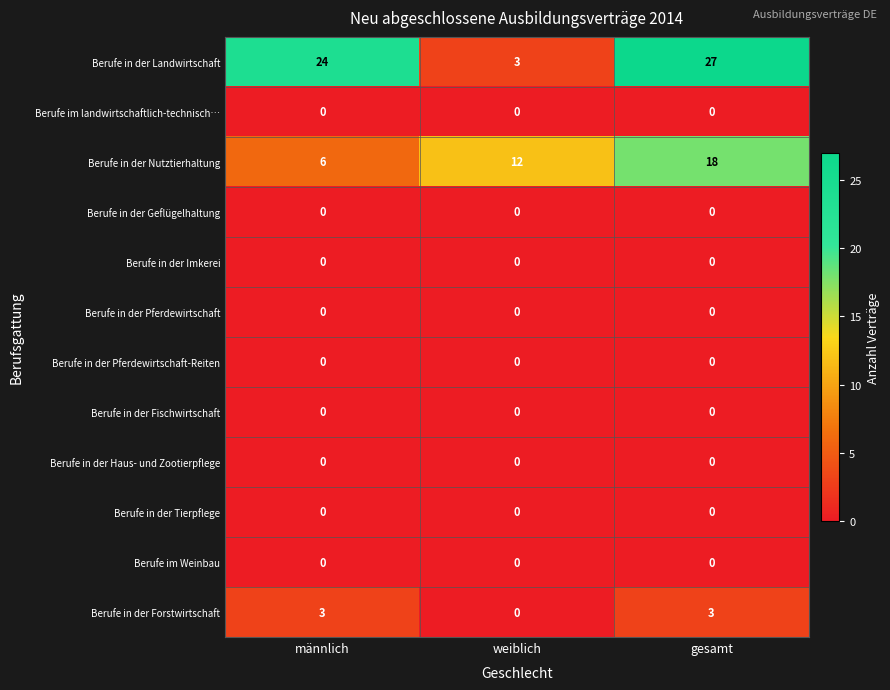

What is the spread (max minus min) of values at männlich?

24